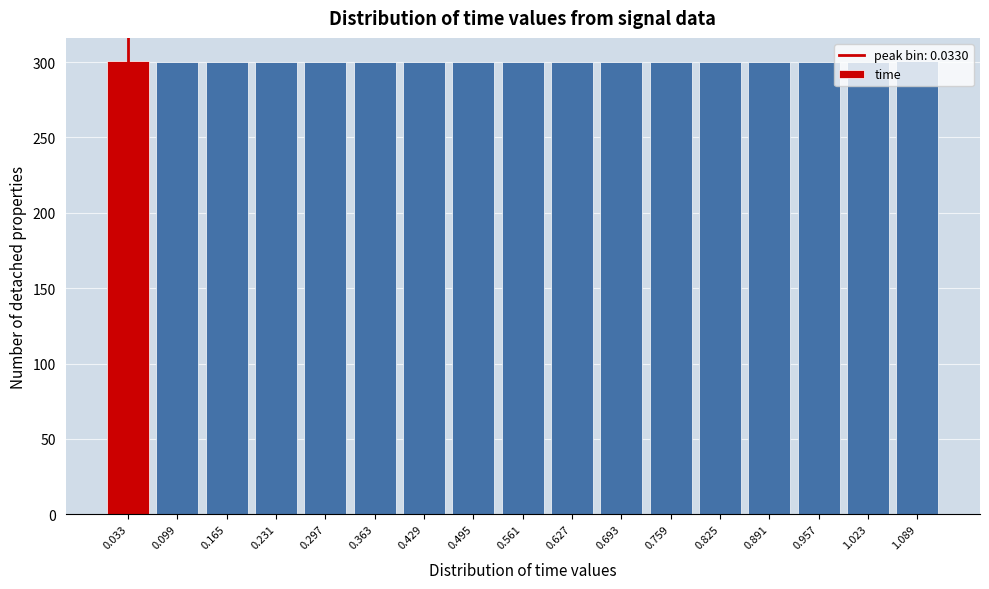

How tall is the bar that spans 0.07 to 0.13 on the x-axis? Neither the bar edges nor the heights are printed on the chart, so give them approximately, as read against the axes.

300